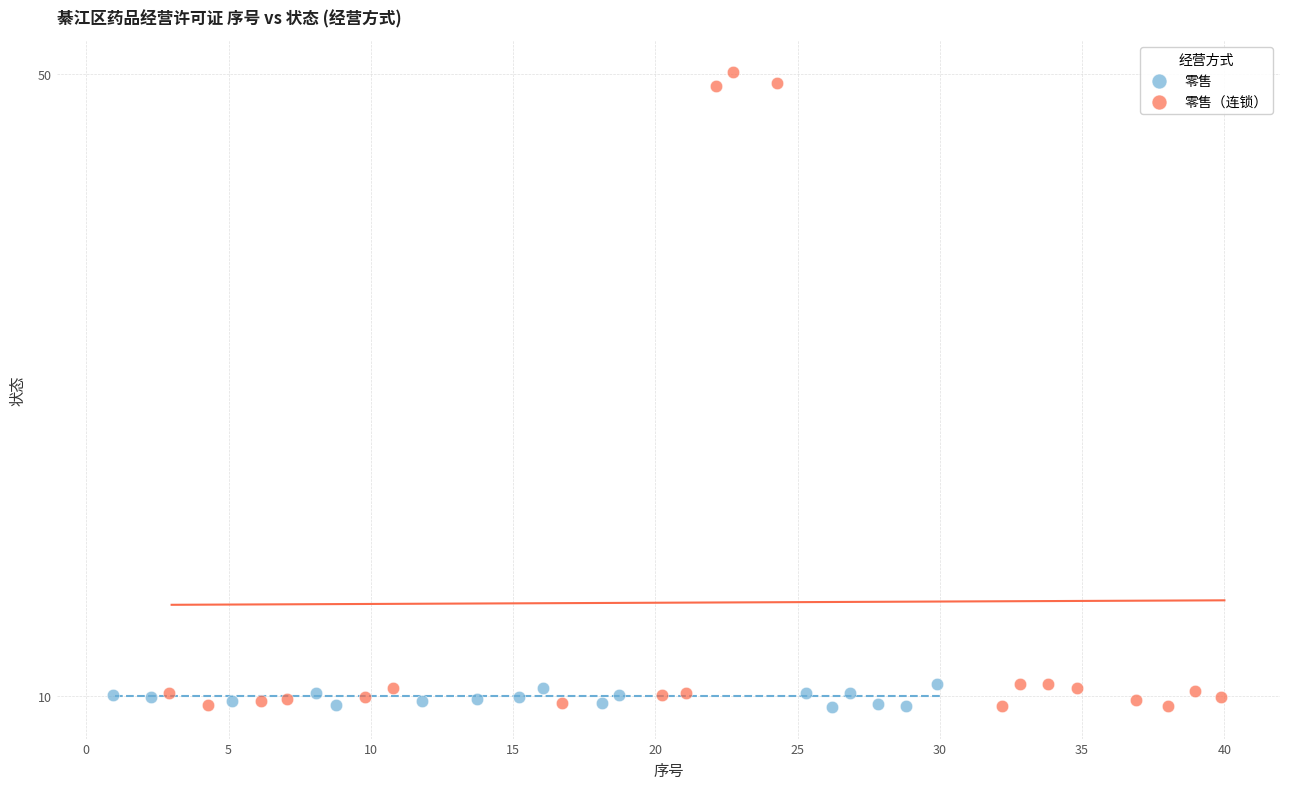

Which series reaches the maximum Y coordinate?

零售（连锁）